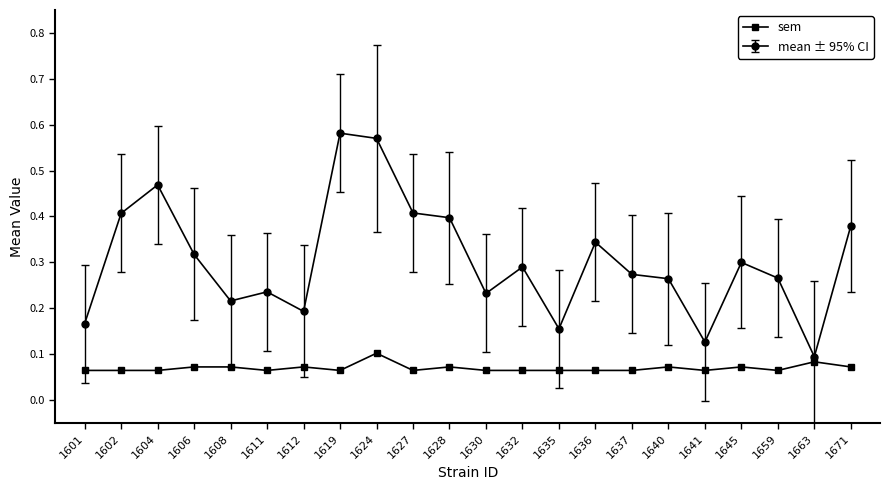

Which series changed the most between 1612 and 1632?

mean ± 95% CI